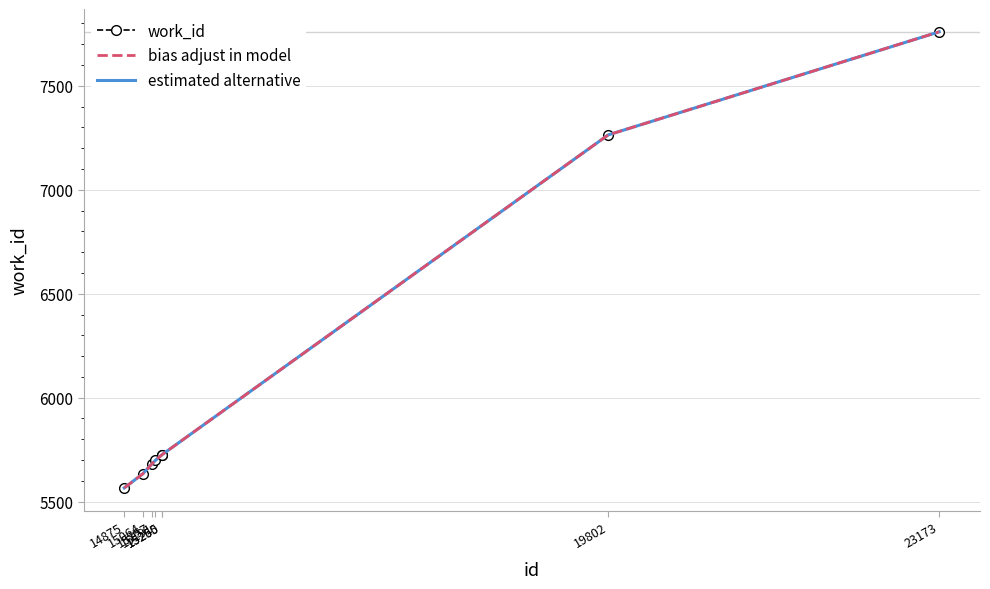

Which has a higher value, 23173 or 15260?

23173